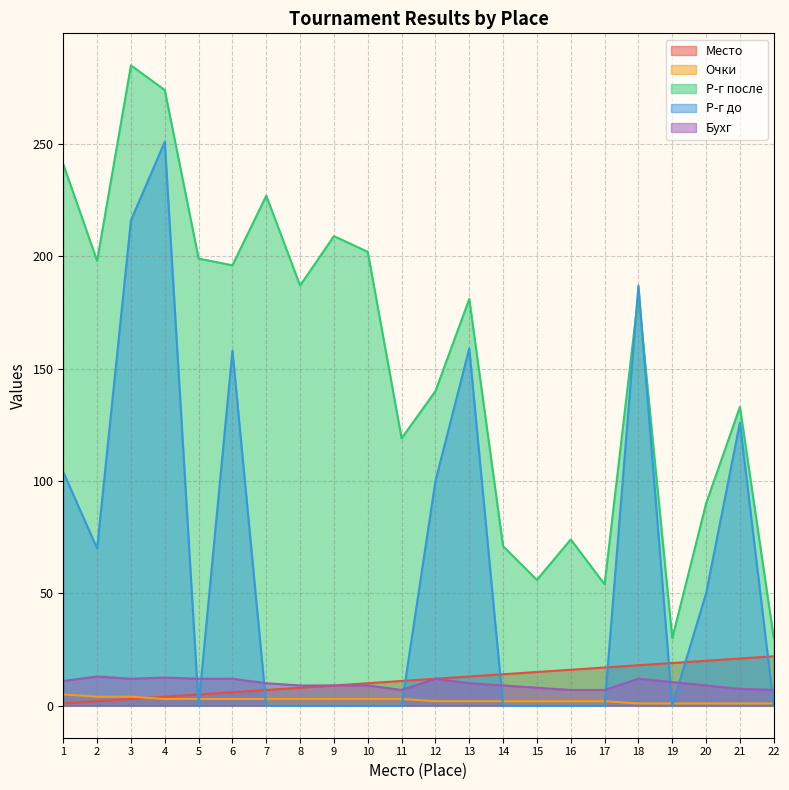

At which label does Р-г после first exceed 183?

1